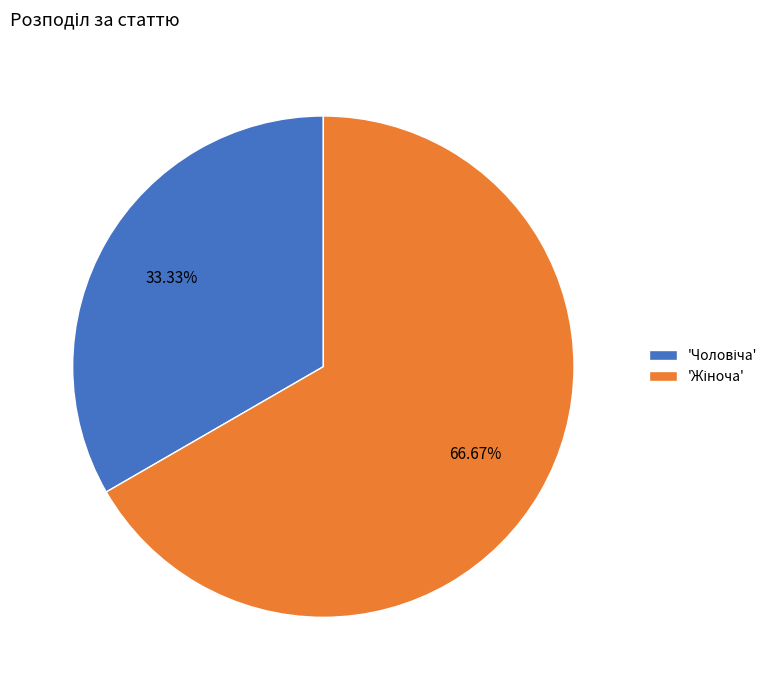

Is there a majority slice in this chart?

Yes